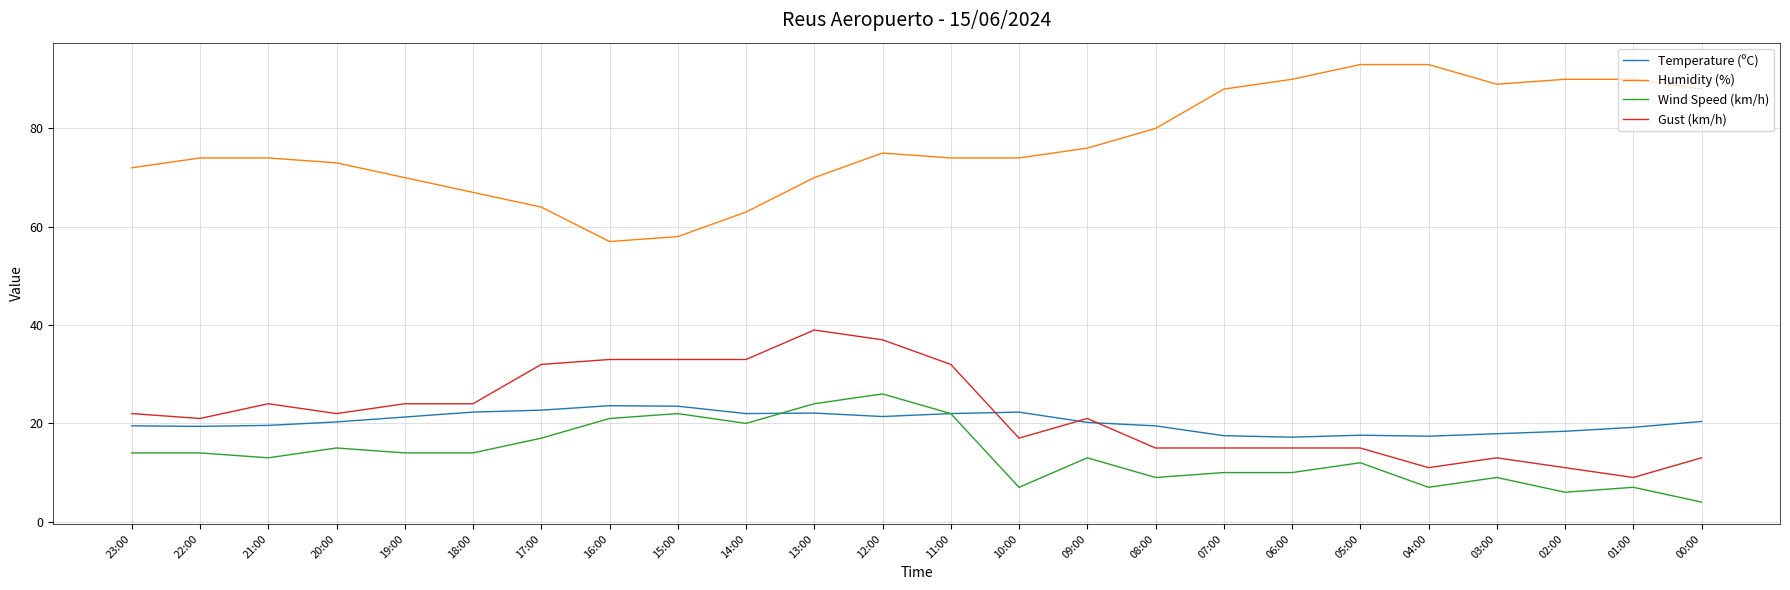

The value of Humidity (%) at 21:00 is 74.0. True or false?

True